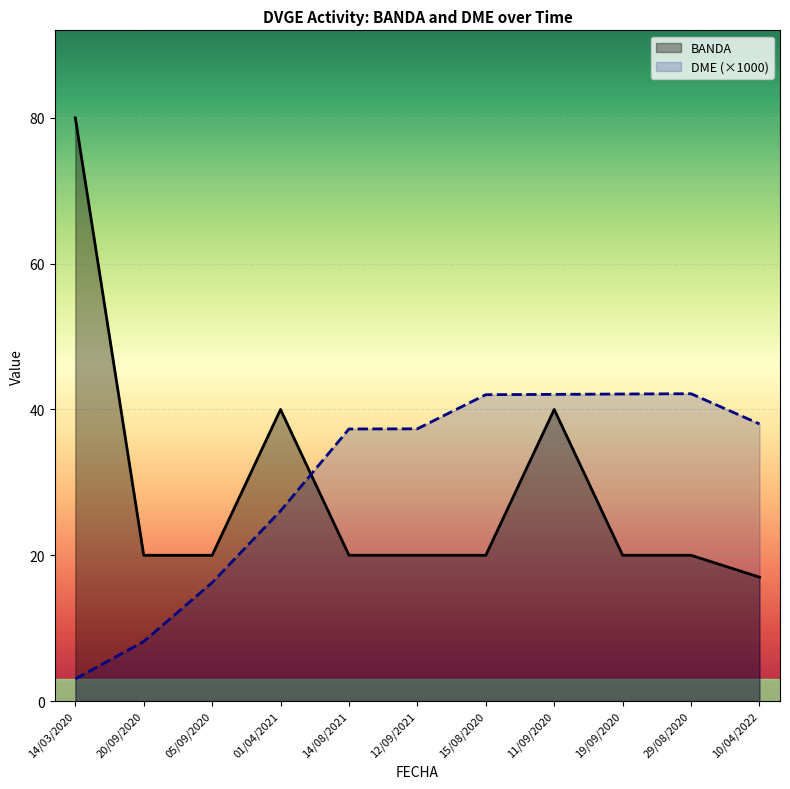

In BANDA, how many points are higher than both neighbors (excluding endpoints)?

2